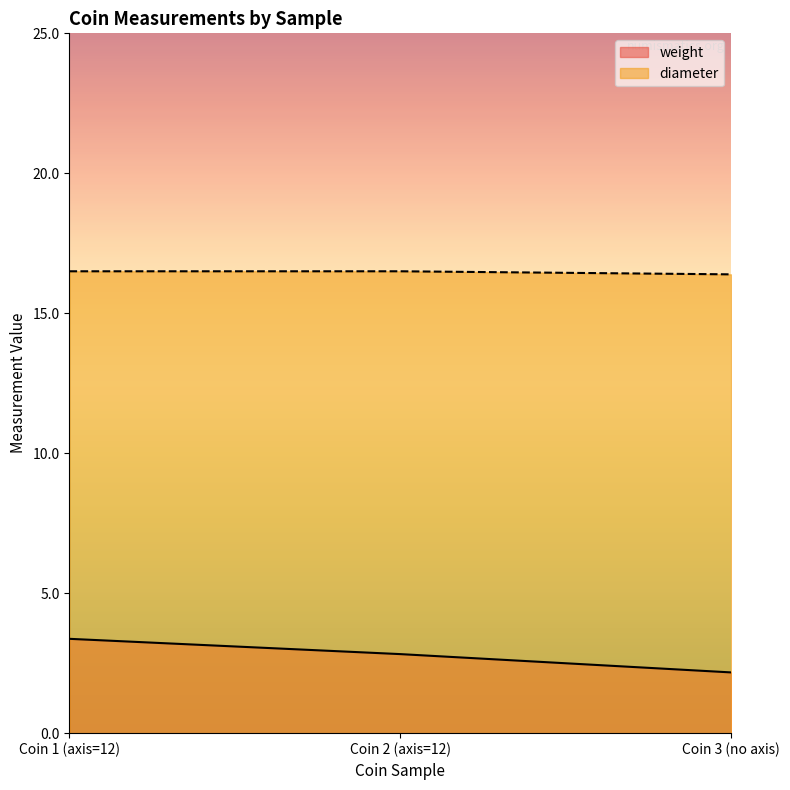

Reading left to right, what are all the values shown in this chart?

weight: 12=3.4	12=2.8	=2.2
diameter: 12=16.5	12=16.5	=16.4